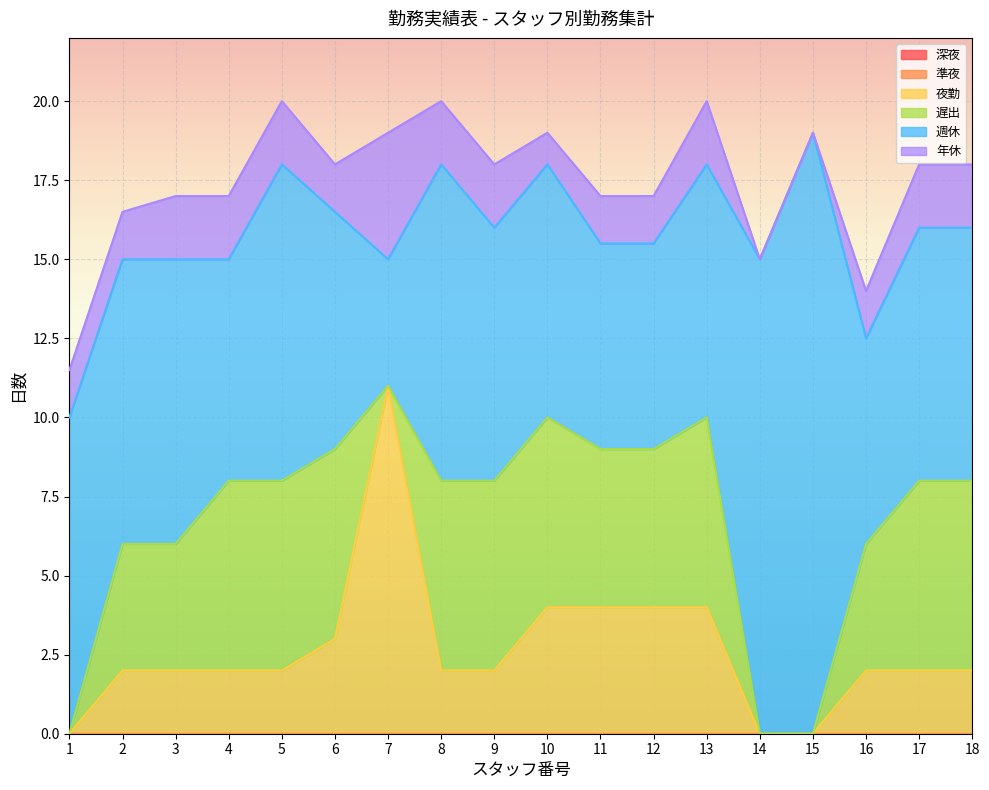

How many categories are shown in the chart?

18